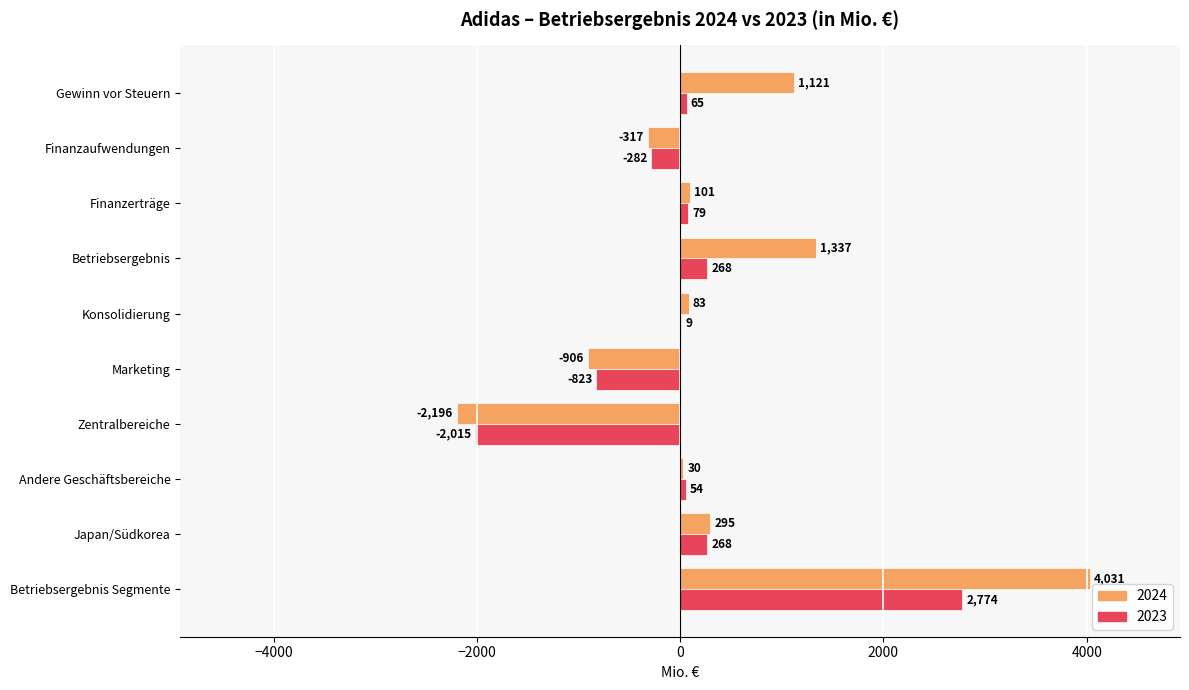

True or false: 2024 has a value of -317 at Finanzaufwendungen.

True